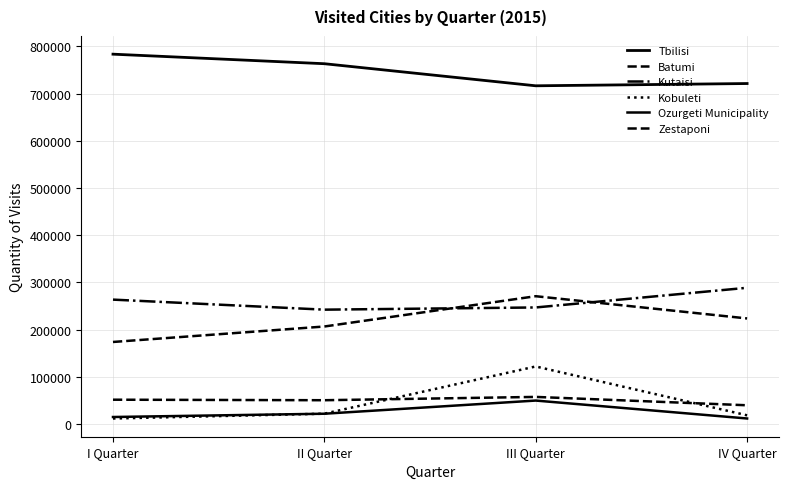

How many lines are shown in the chart?

6